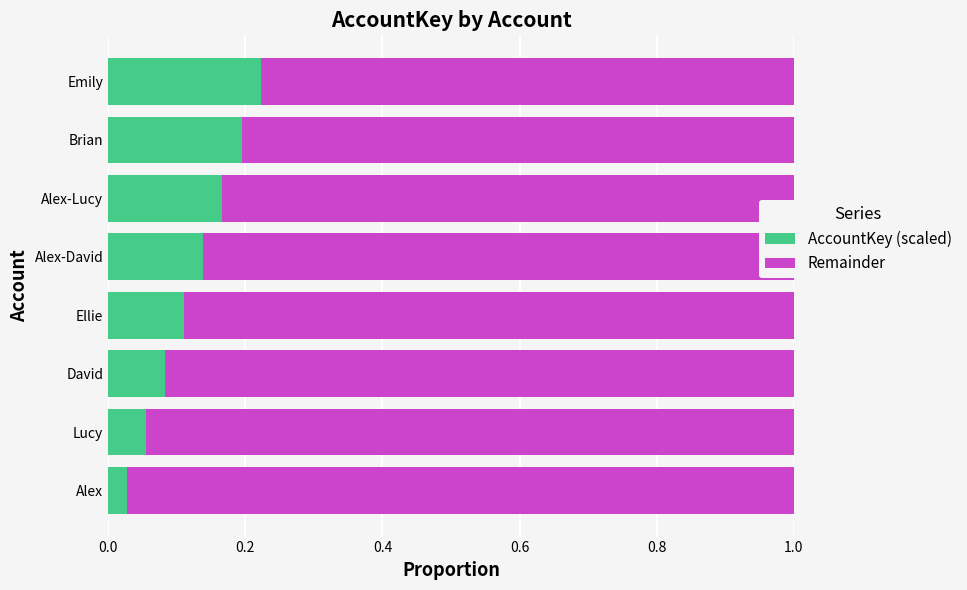

List the labels in order of AccountKey (scaled) value, largest first.

Emily, Brian, Alex-Lucy, Alex-David, Ellie, David, Lucy, Alex